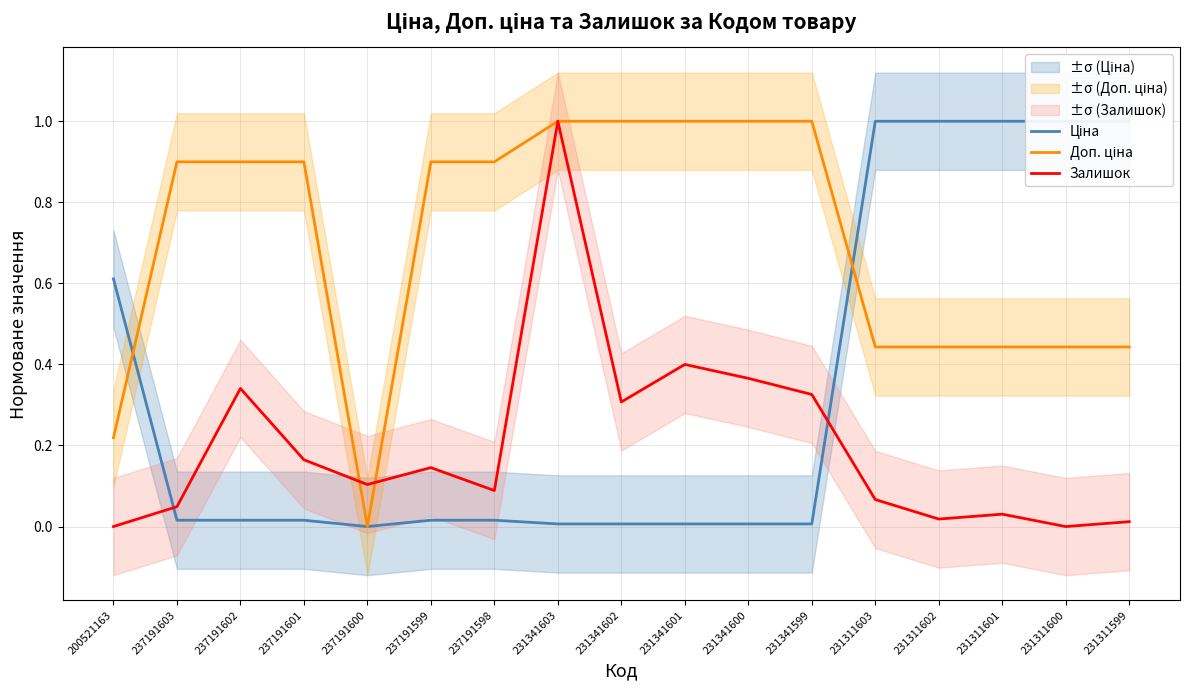

True or false: Залишок has a value of 0.2 at 237191602.

False